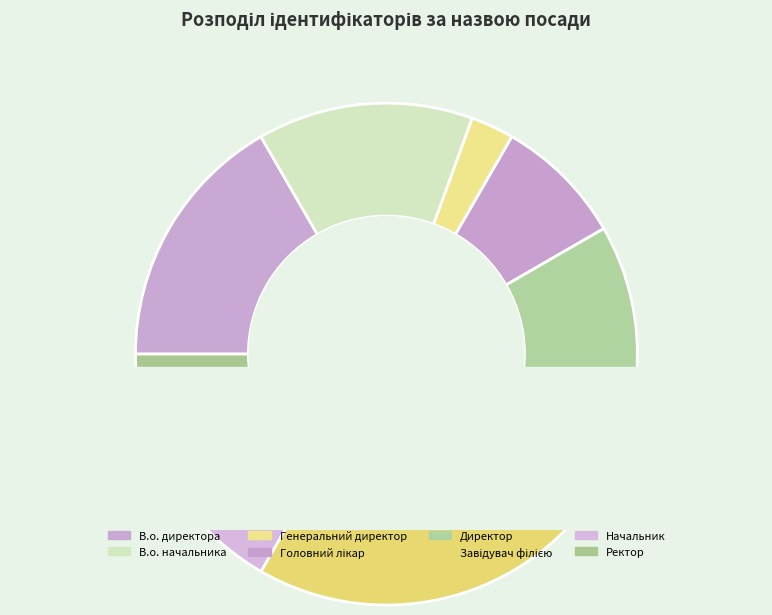

Between Генеральний директор and В.о. директора, which is larger?

В.о. директора